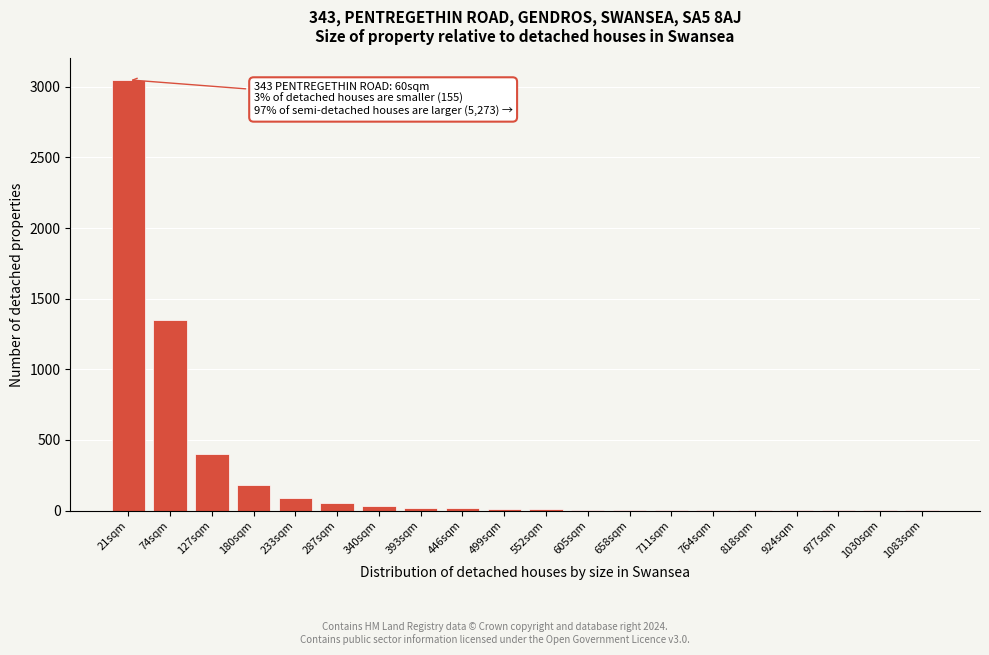

What is the sum of all values?

5230